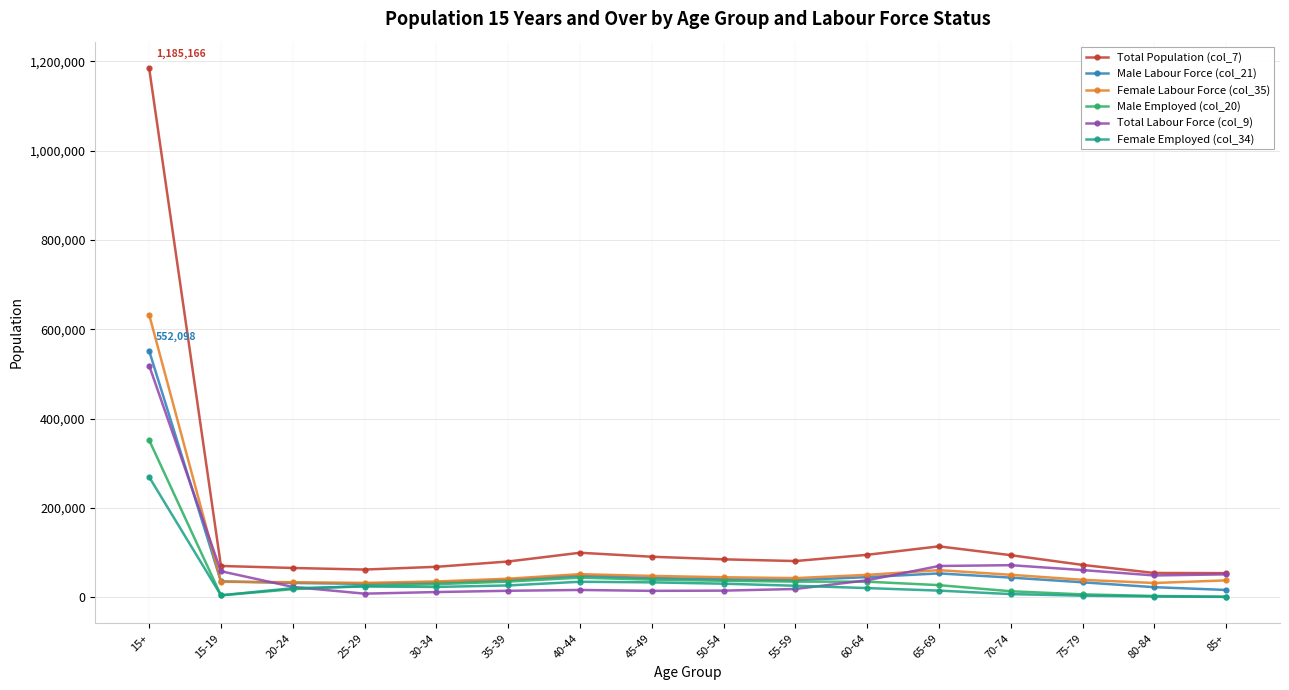

Which label corresponds to the largest value in the chart?

15+